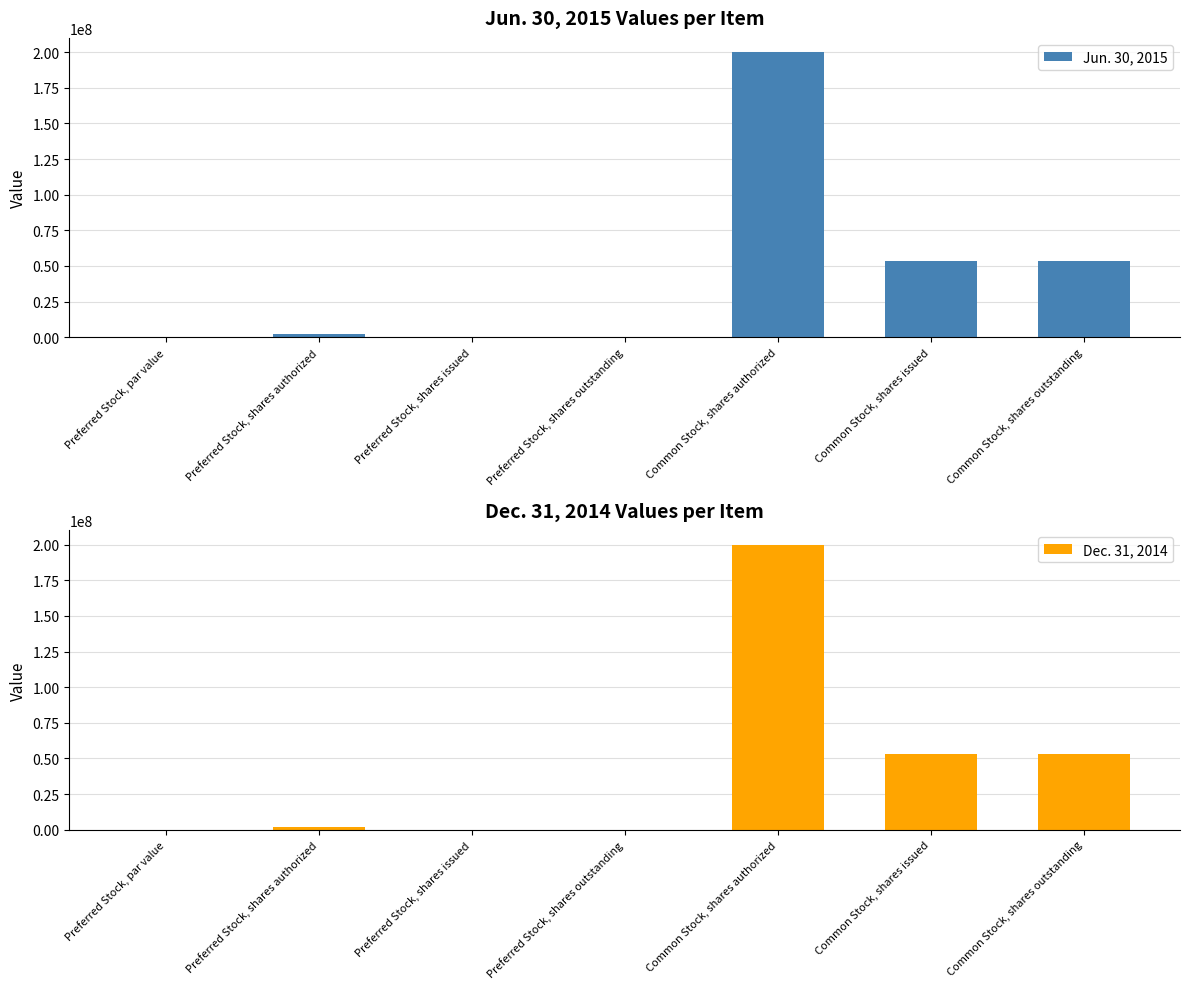

What are all the series names shown in the legend?

Jun. 30, 2015, Dec. 31, 2014